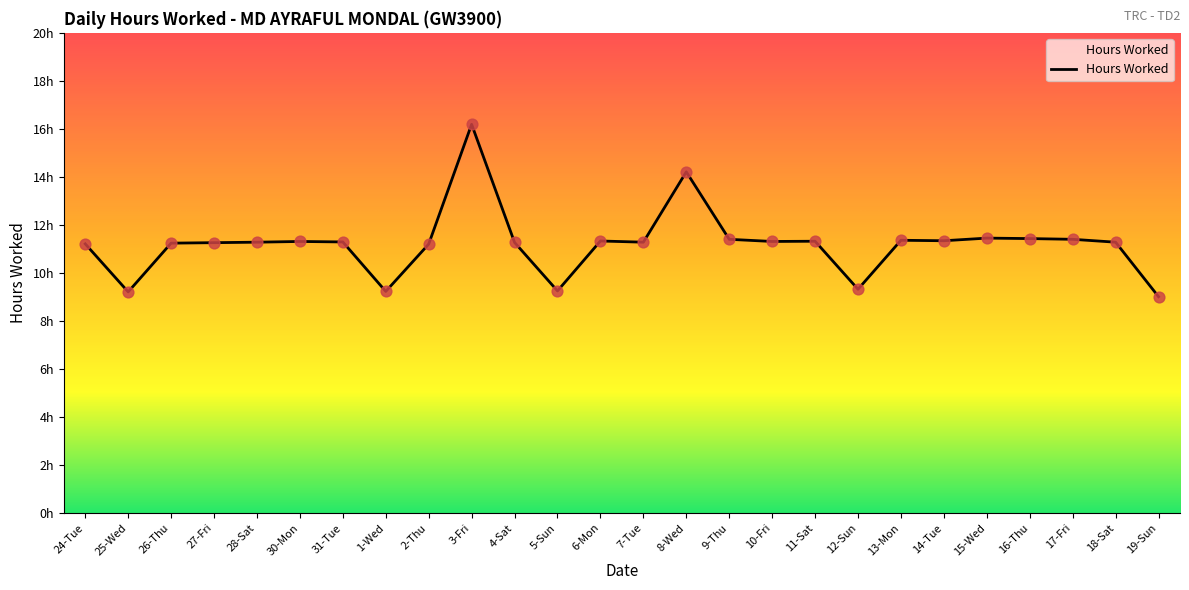

What is the ratio of the value at 12-Sun to the value at 25-Wed?

1.0